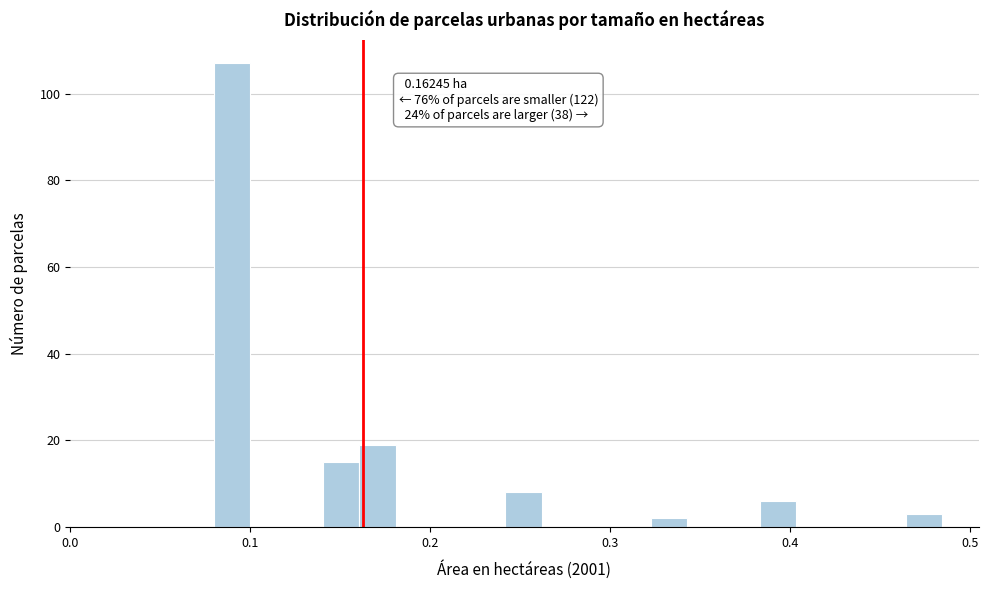

Read against the x-axis, roughly where is the centre of the tallest bar?

0.09